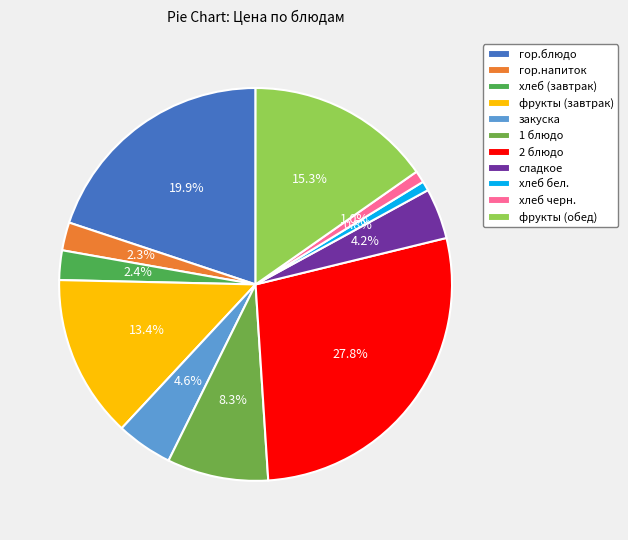

What is the largest slice in the pie chart?

2 блюдо